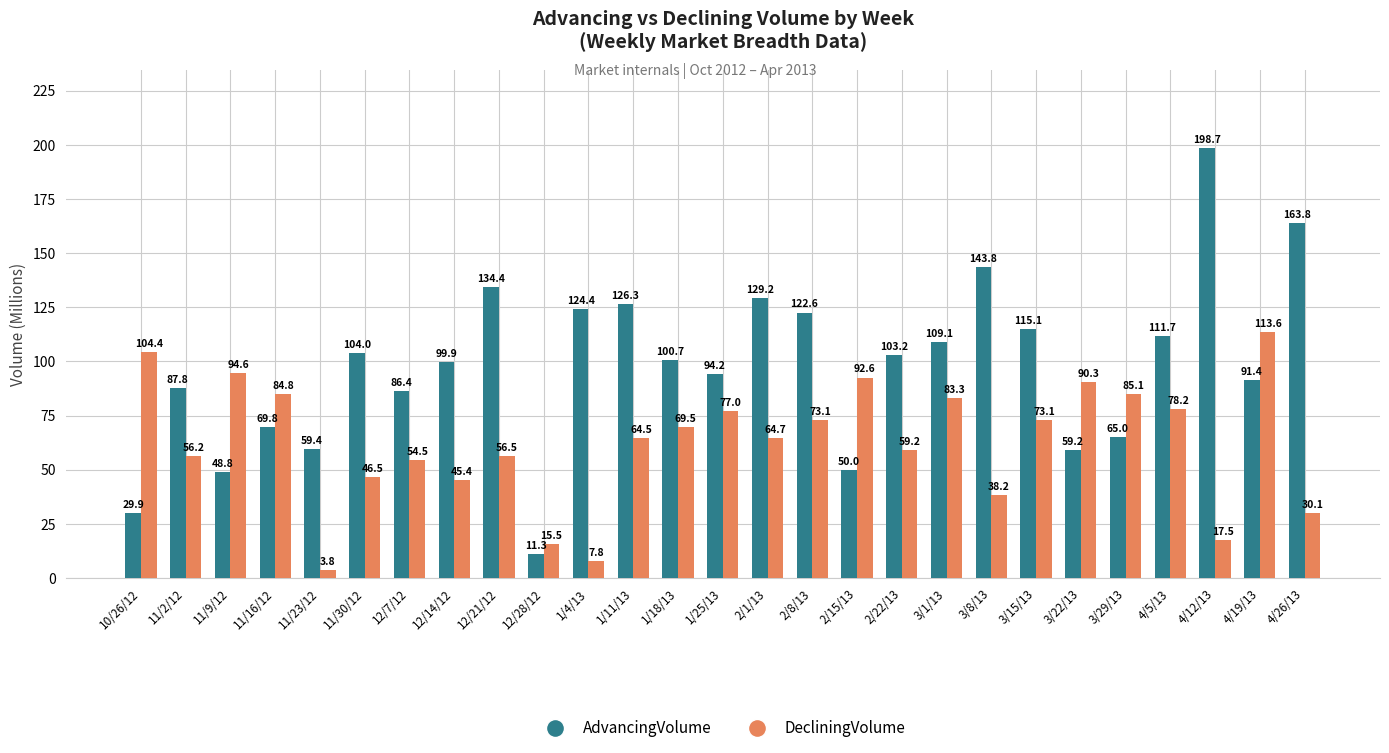

Does the chart contain stacked bars?

No